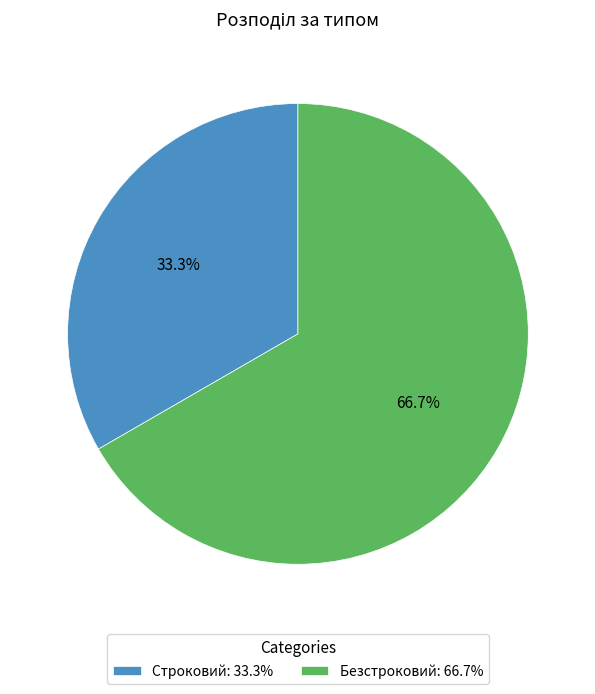

Rank the categories by value from highest to lowest.

Безстроковий, Строковий